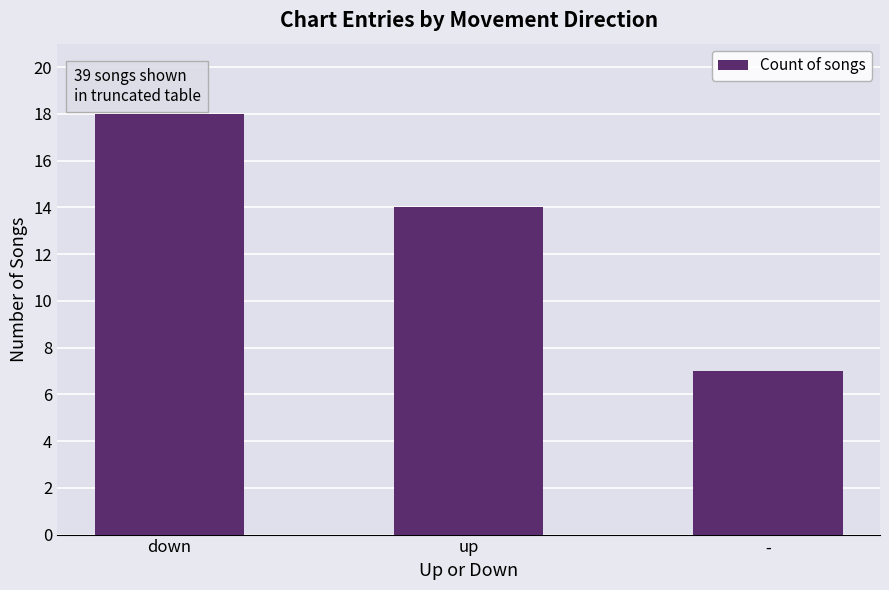

What is the change in value from up to -?

-7